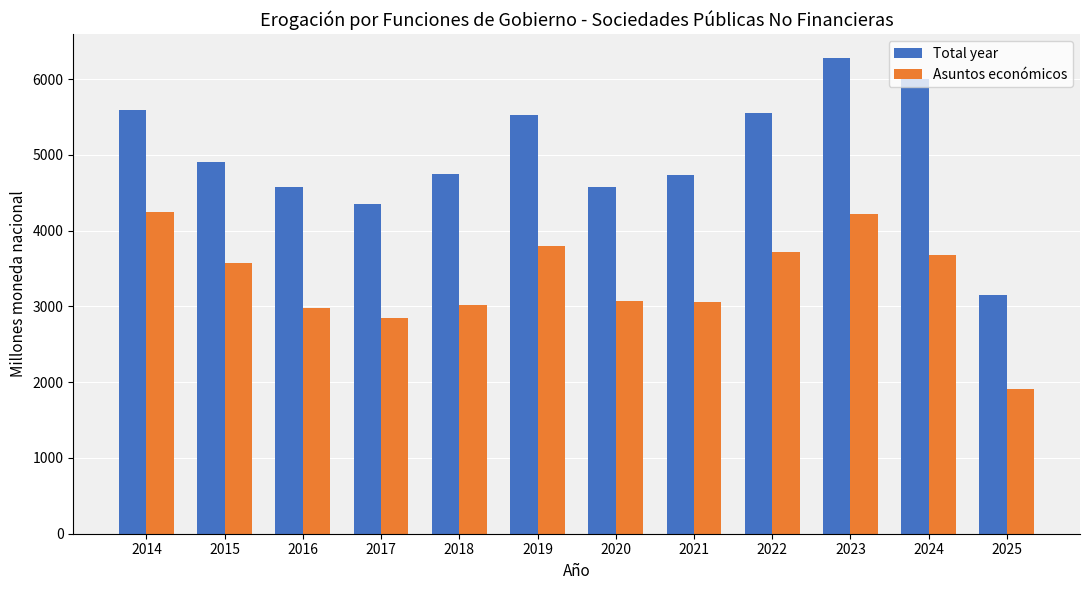

Rank the series at 2025 from highest to lowest value.

Total year, Asuntos económicos